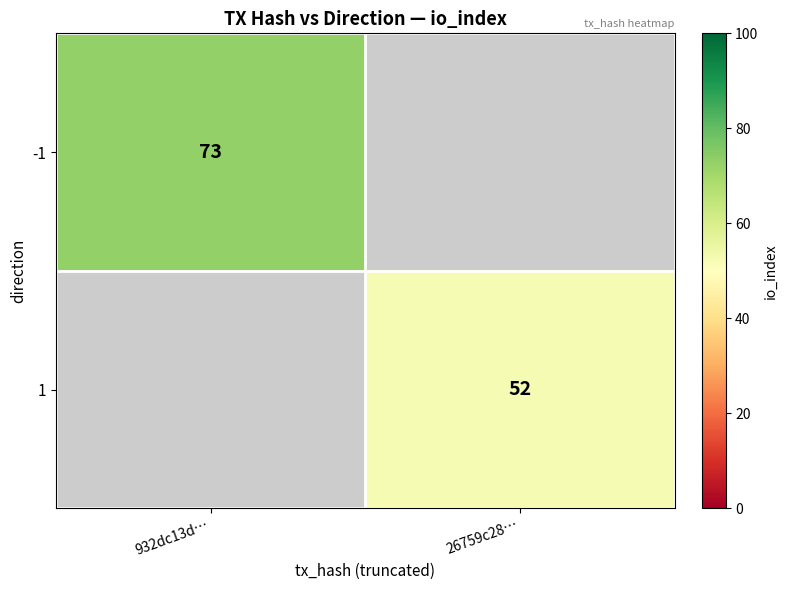

True or false: 1 has a value of 34 at 26759c28….

False